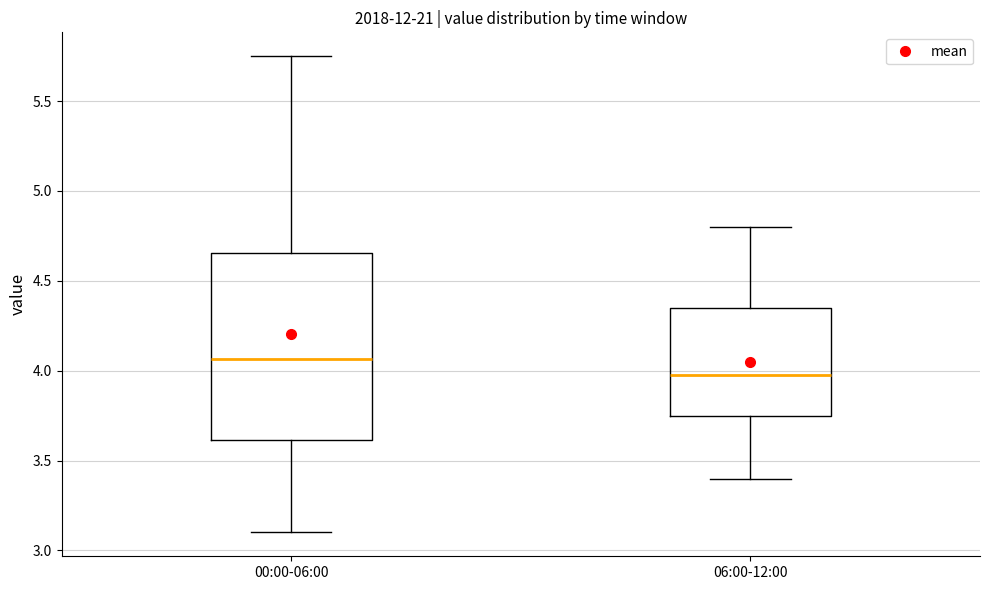

Reading left to right, transcribe this box plot: for each box, give where its median line is, the range the box spans, and where its two whiskers end, as read against the y-axis. The values are not printed on the chart, so give them approximately, as read against the axis.

00:00-06:00: median 4.05, box 3.60 to 4.65, whiskers 3.10 to 5.75
06:00-12:00: median 4.00, box 3.75 to 4.35, whiskers 3.40 to 4.80